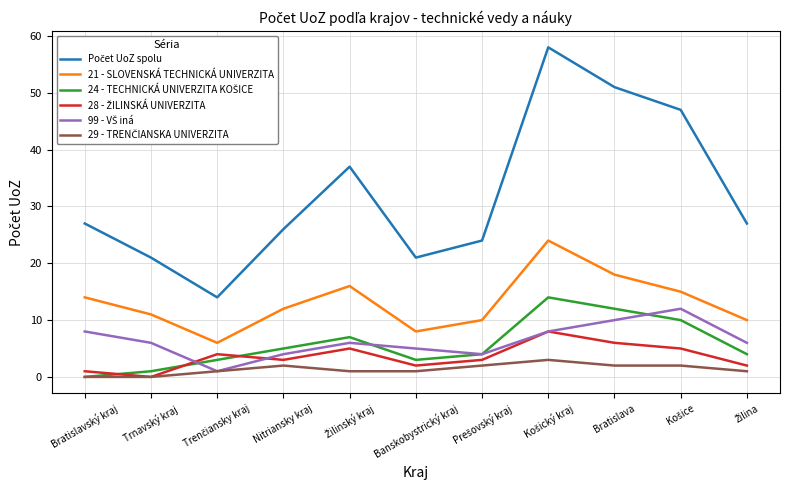

What position from the left is Nitriansky kraj?

4